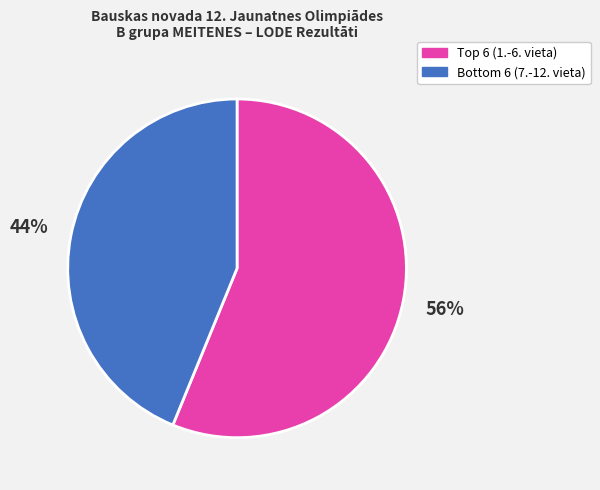

To the nearest percent, what is the average slice percentage?

50%